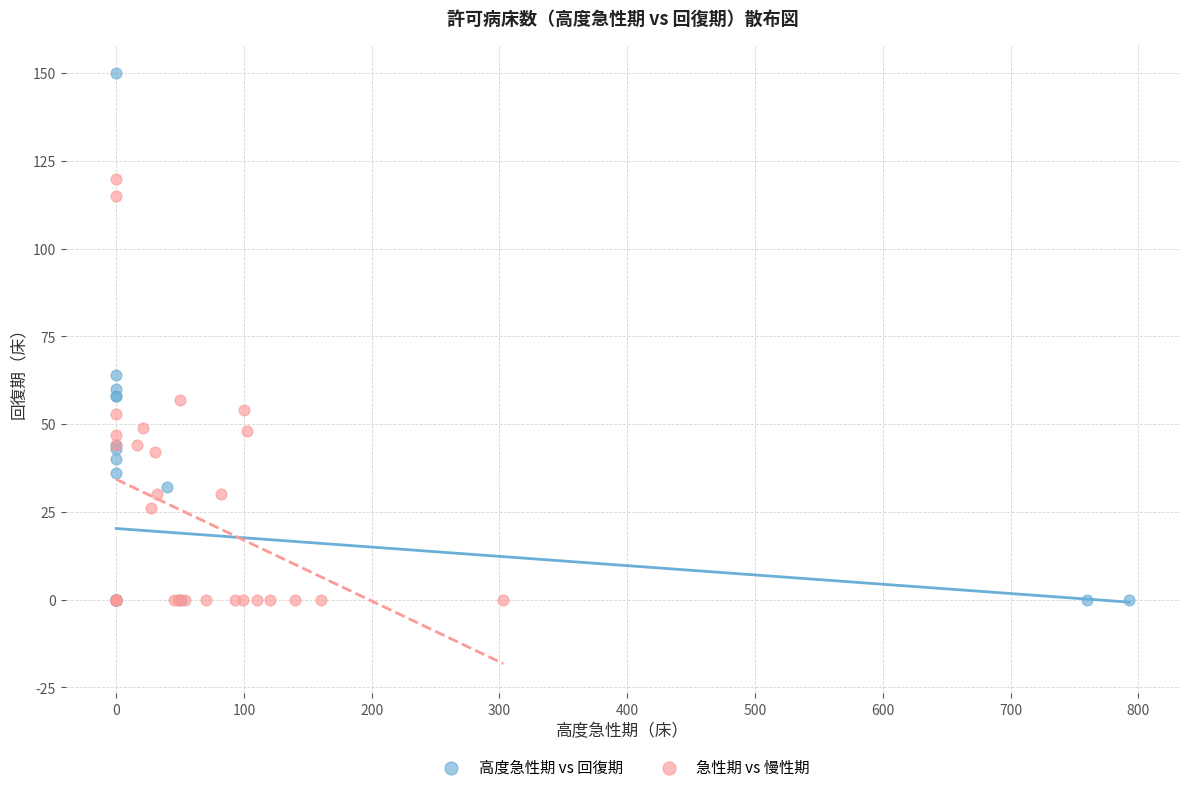

Which series has the widest spread of Y values?

高度急性期 vs 回復期